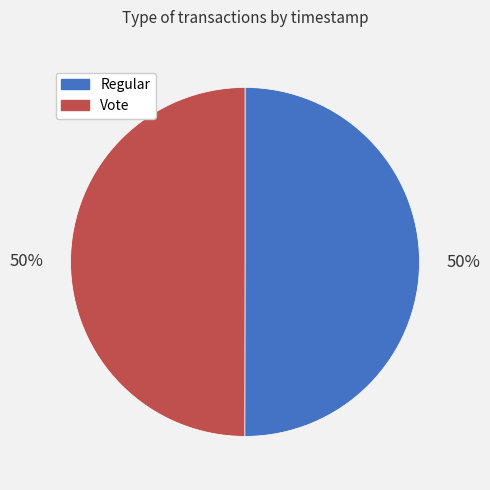

To the nearest percent, what is the combined percentage of Vote and Regular?

100%